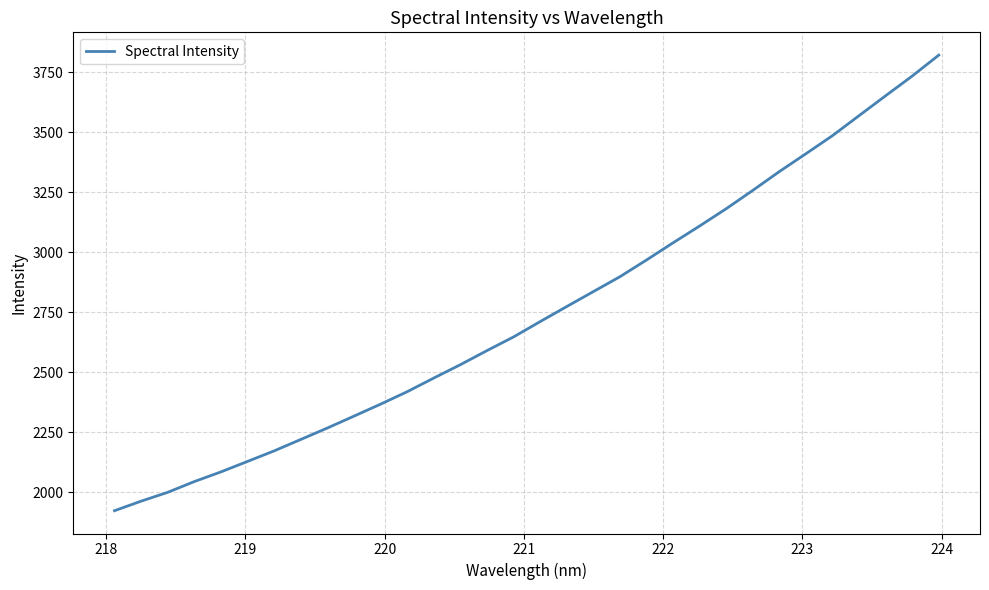

What is the smallest value displayed?

1923.3